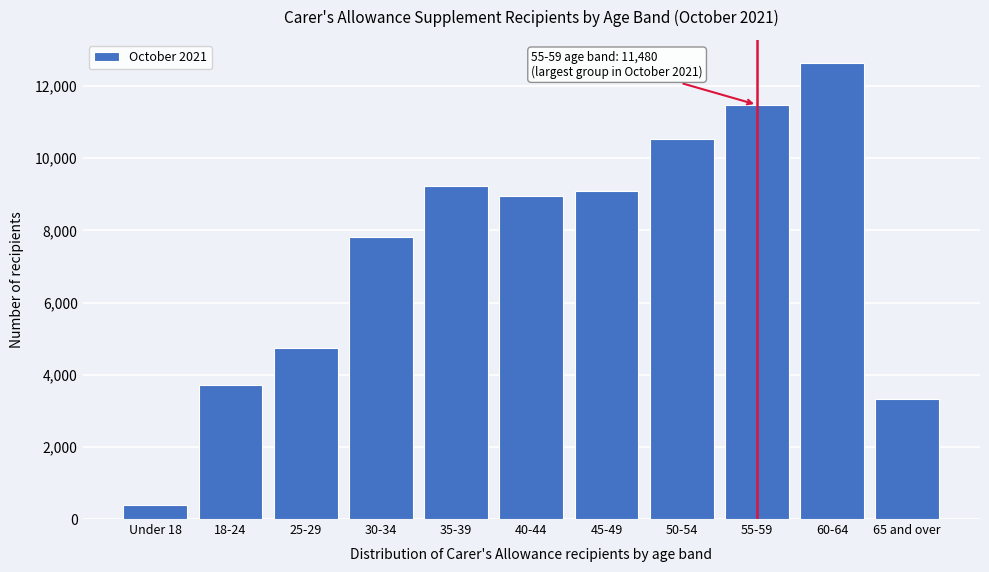

Reading right to left, extract all data points from this chart.

65 and over=3320	60-64=12645	55-59=11480	50-54=10535	45-49=9090	40-44=8945	35-39=9240	30-34=7820	25-29=4750	18-24=3715	Under 18=385